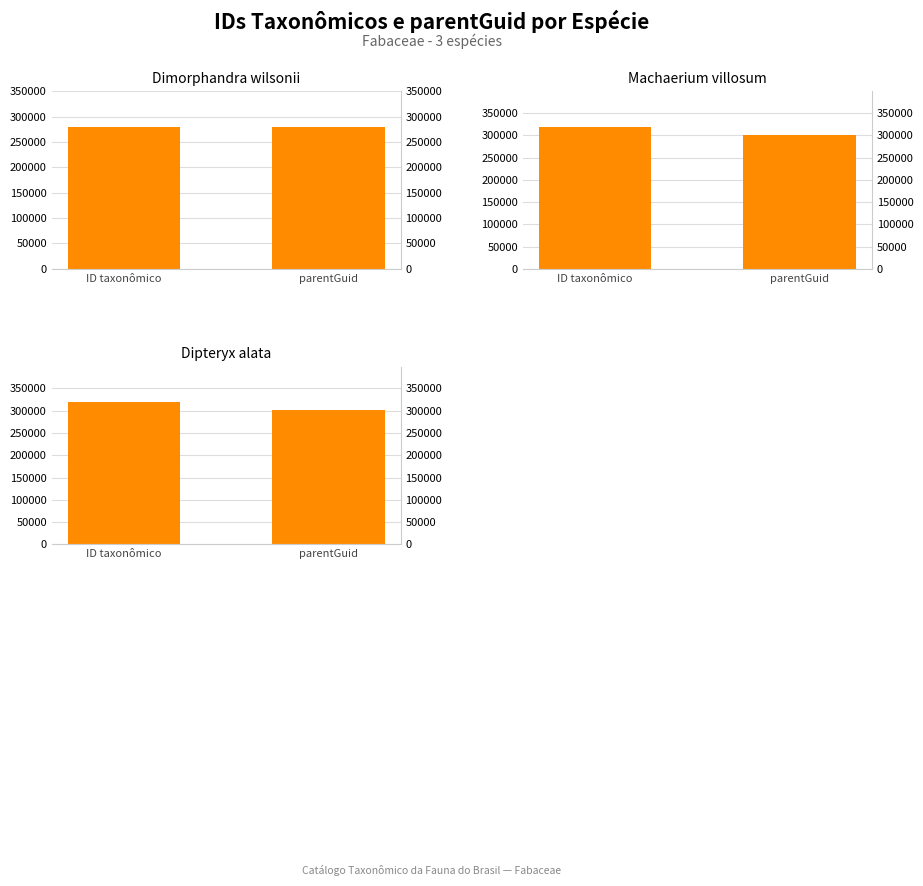

Which series has the largest total across all categories?

Machaerium villosum